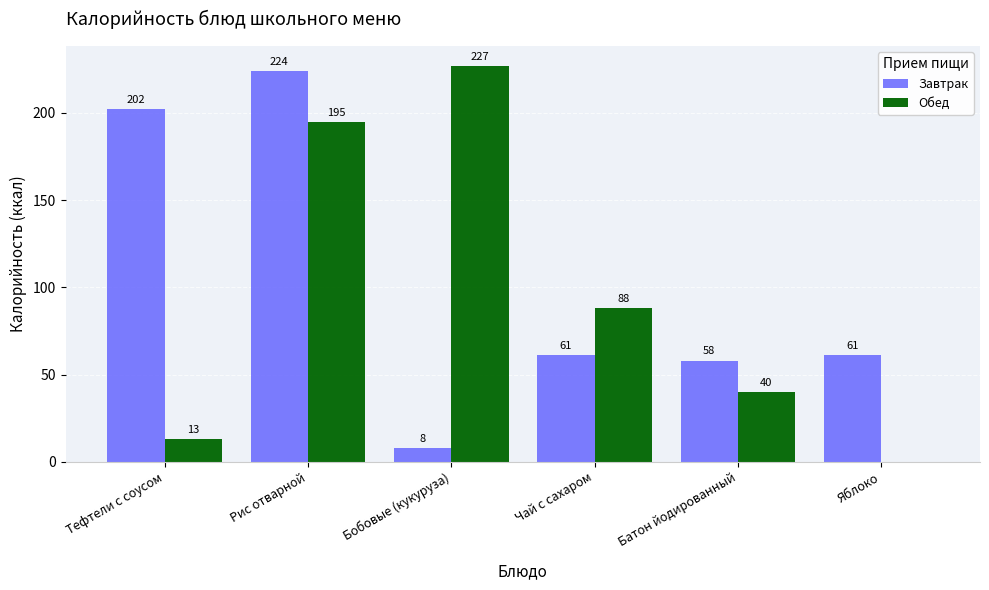

The value of Завтрак at Батон йодированный is 58. True or false?

True